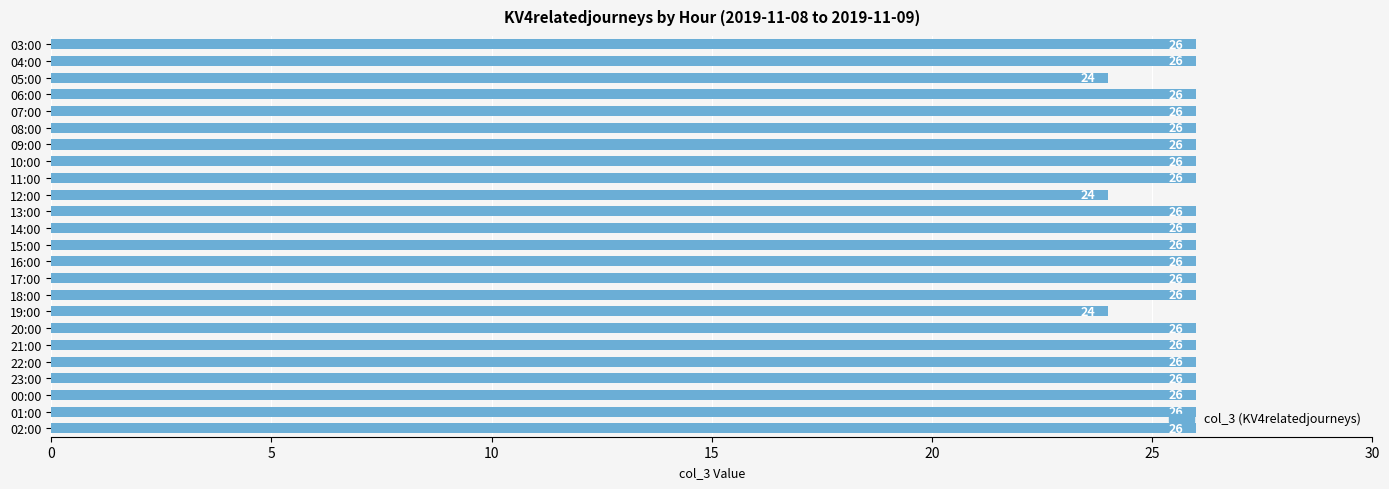

How many values are between 26 and 27?

21